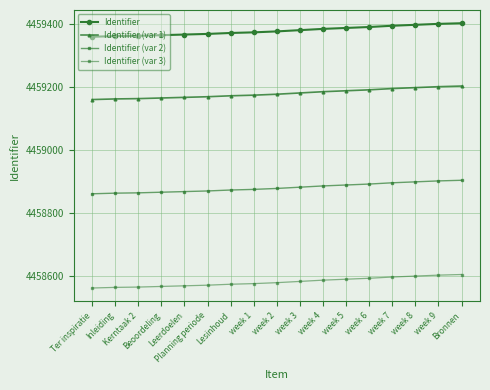

How many categories are shown in the chart?

17